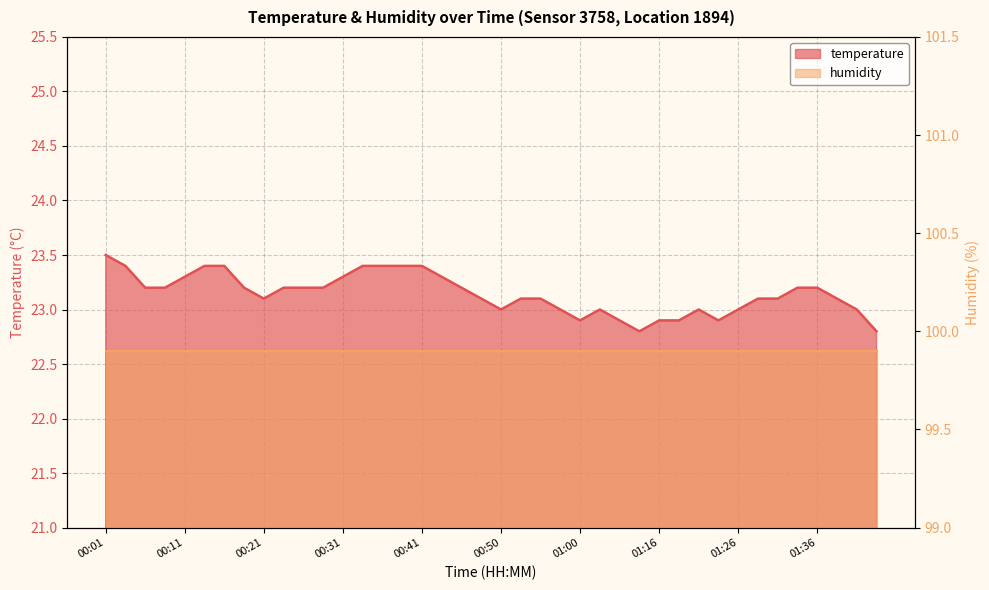

At which label is the value closest to 23?

00:50